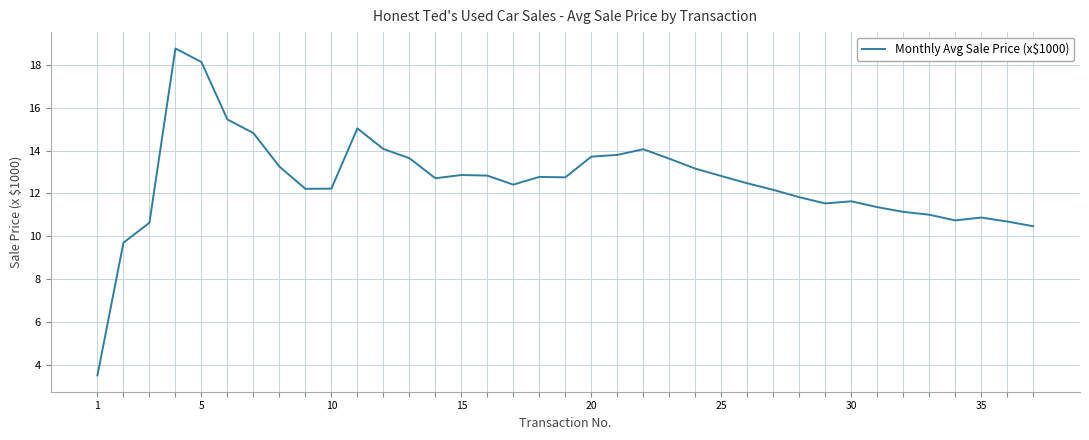

What is the smallest value displayed?

3.5